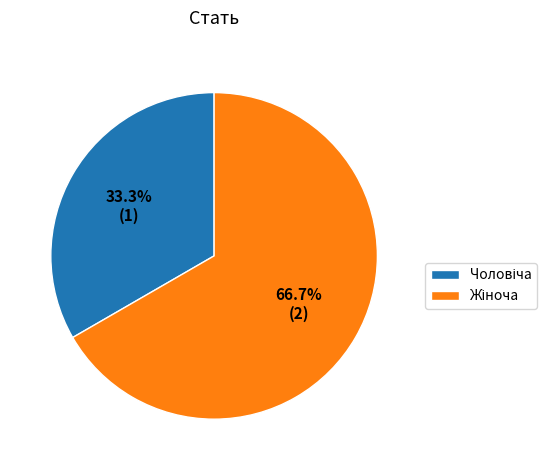

Does any single category account for the majority?

Yes